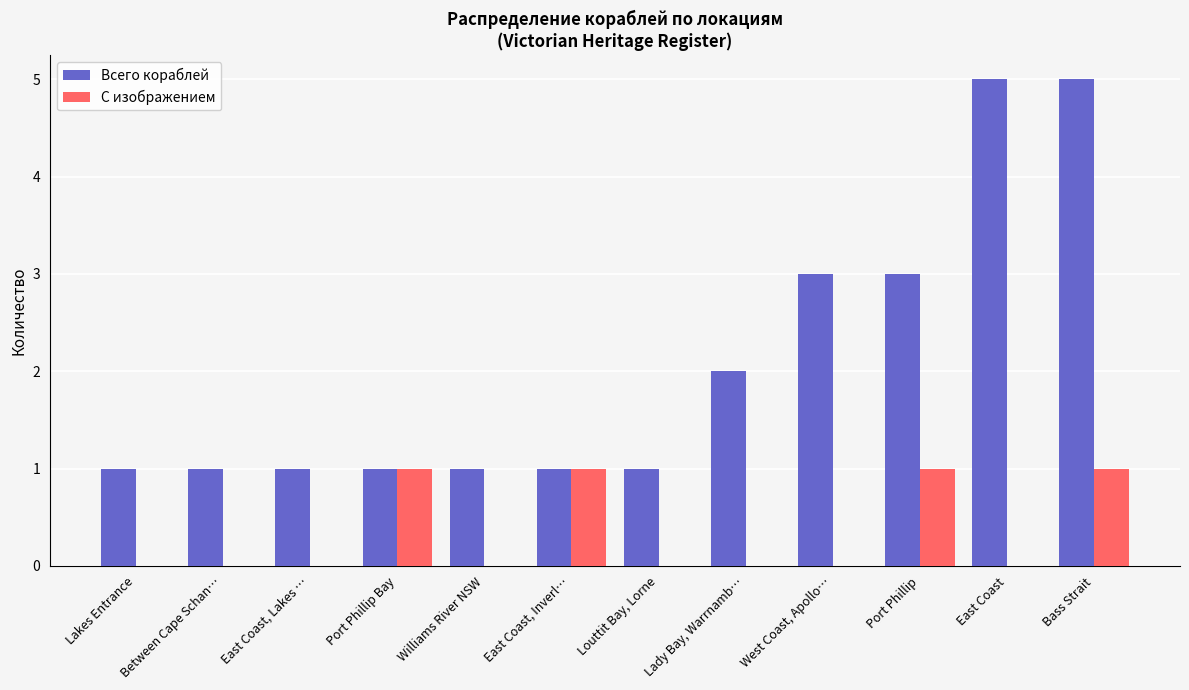

True or false: Всего кораблей has a value of 1 at Port Phillip Bay.

True